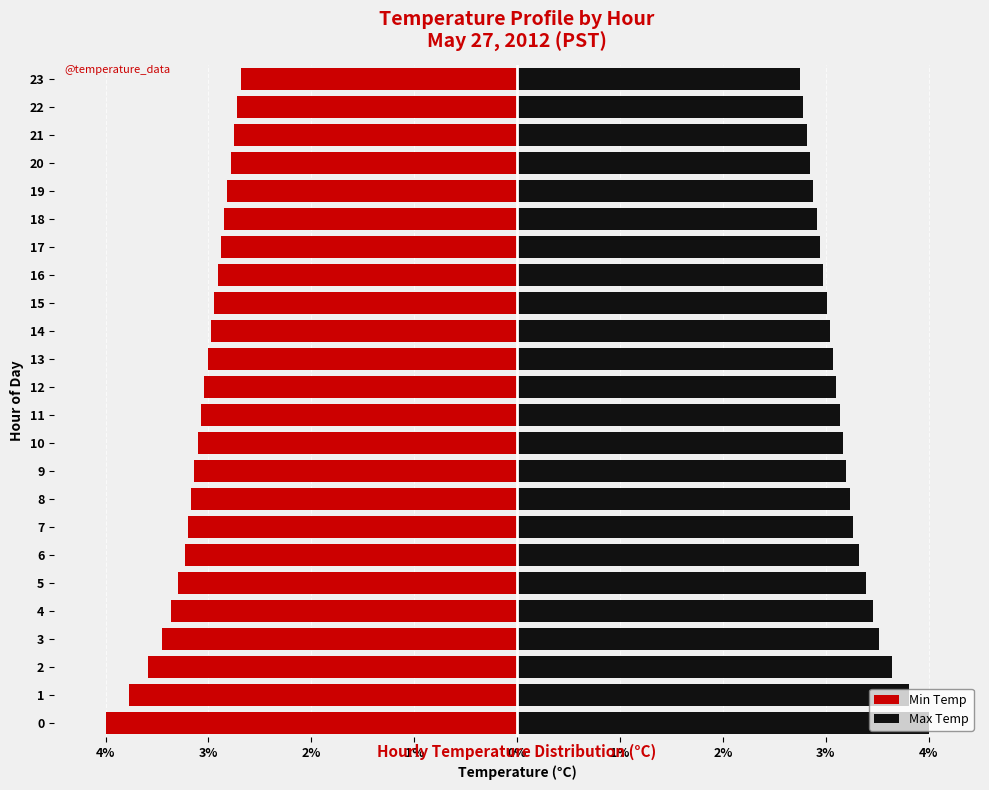

Is the value of Min Temp at 1% greater than the value of Max Temp at 1%?

No